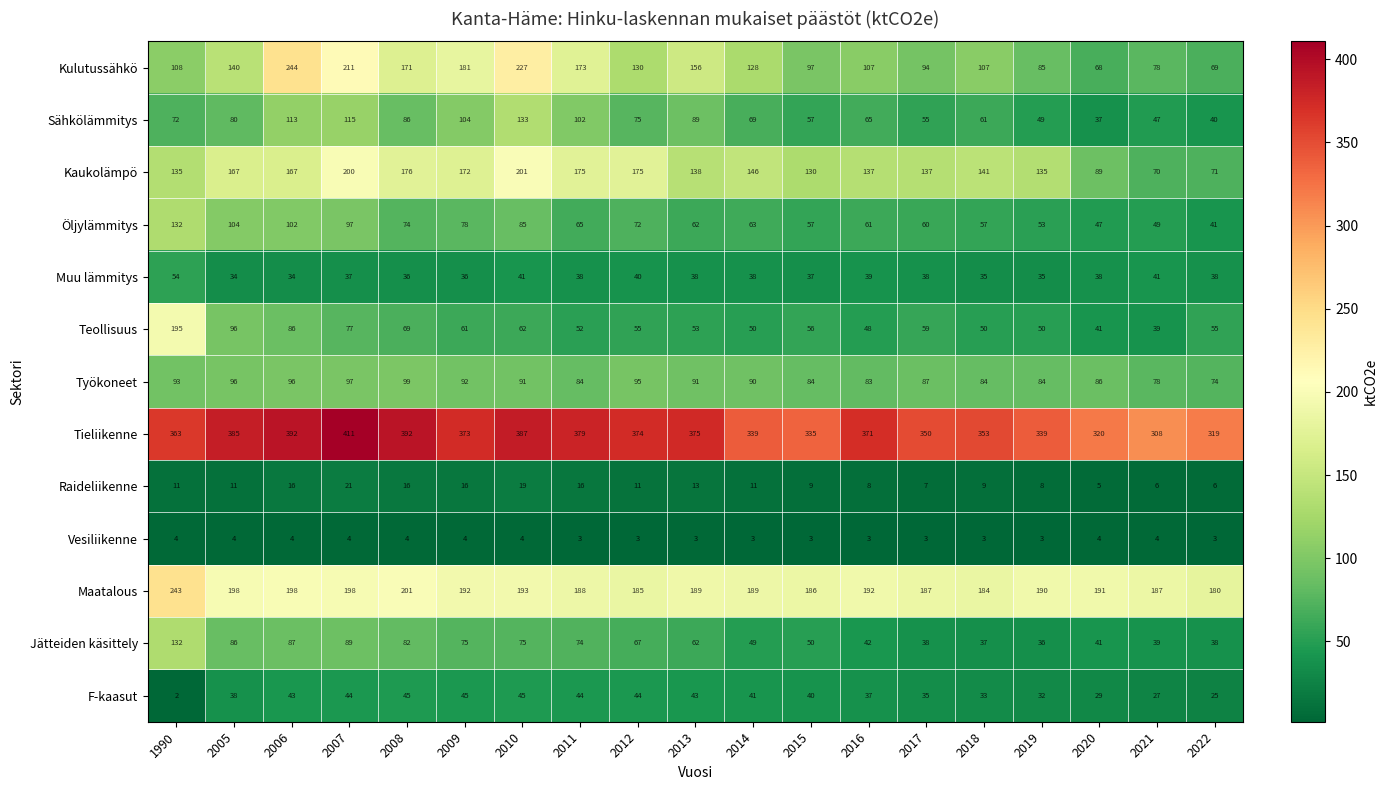

What is the sum of all Vesiliikenne values?

66